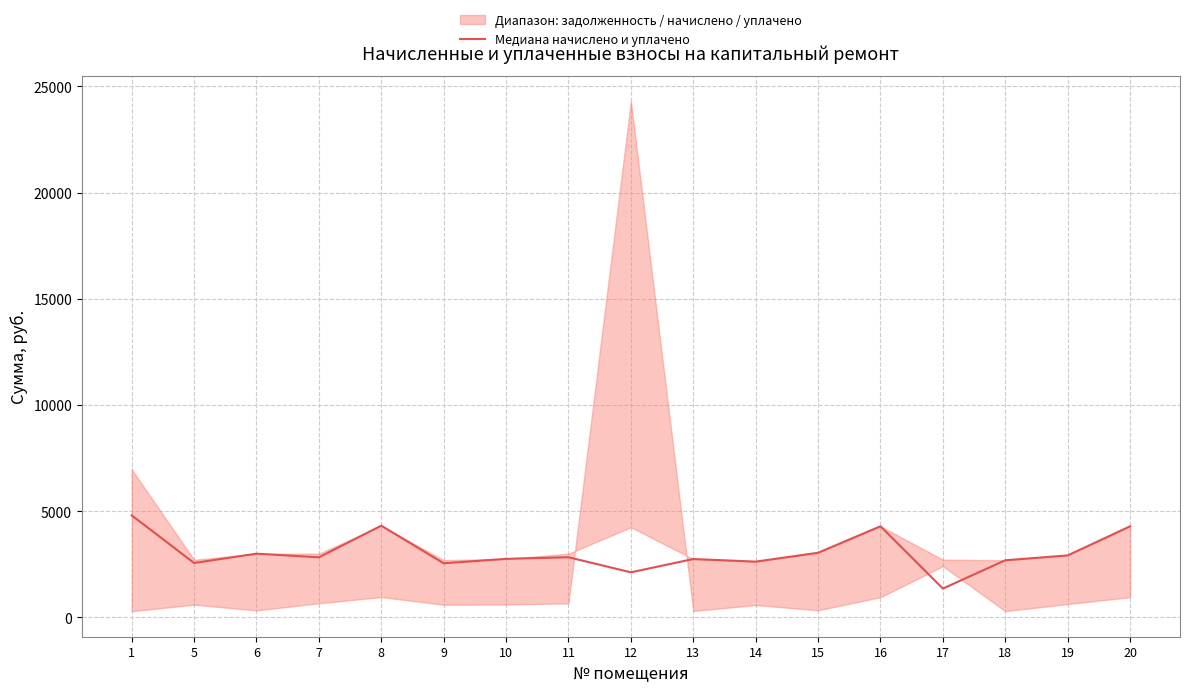

What is the difference between the maximum and minimum values?

3446.6